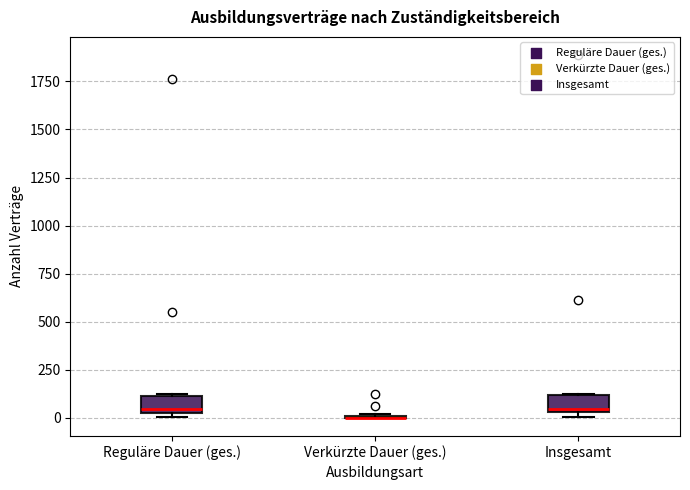

Reading left to right, read every box against the y-axis: the position of its median line, the range the box covers, and the ends of its whiskers. The values are not printed on the chart, so give them approximately, as read against the axis.

Reguläre Dauer (ges.): median 50 (just above the box's lower edge), box 50 to 100, whiskers 0 to 100
Verkürzte Dauer (ges.): box collapsed to a line at 0, whiskers 0 to 0
Insgesamt: median 50 (just above the box's lower edge), box 50 to 100, whiskers 0 to 100